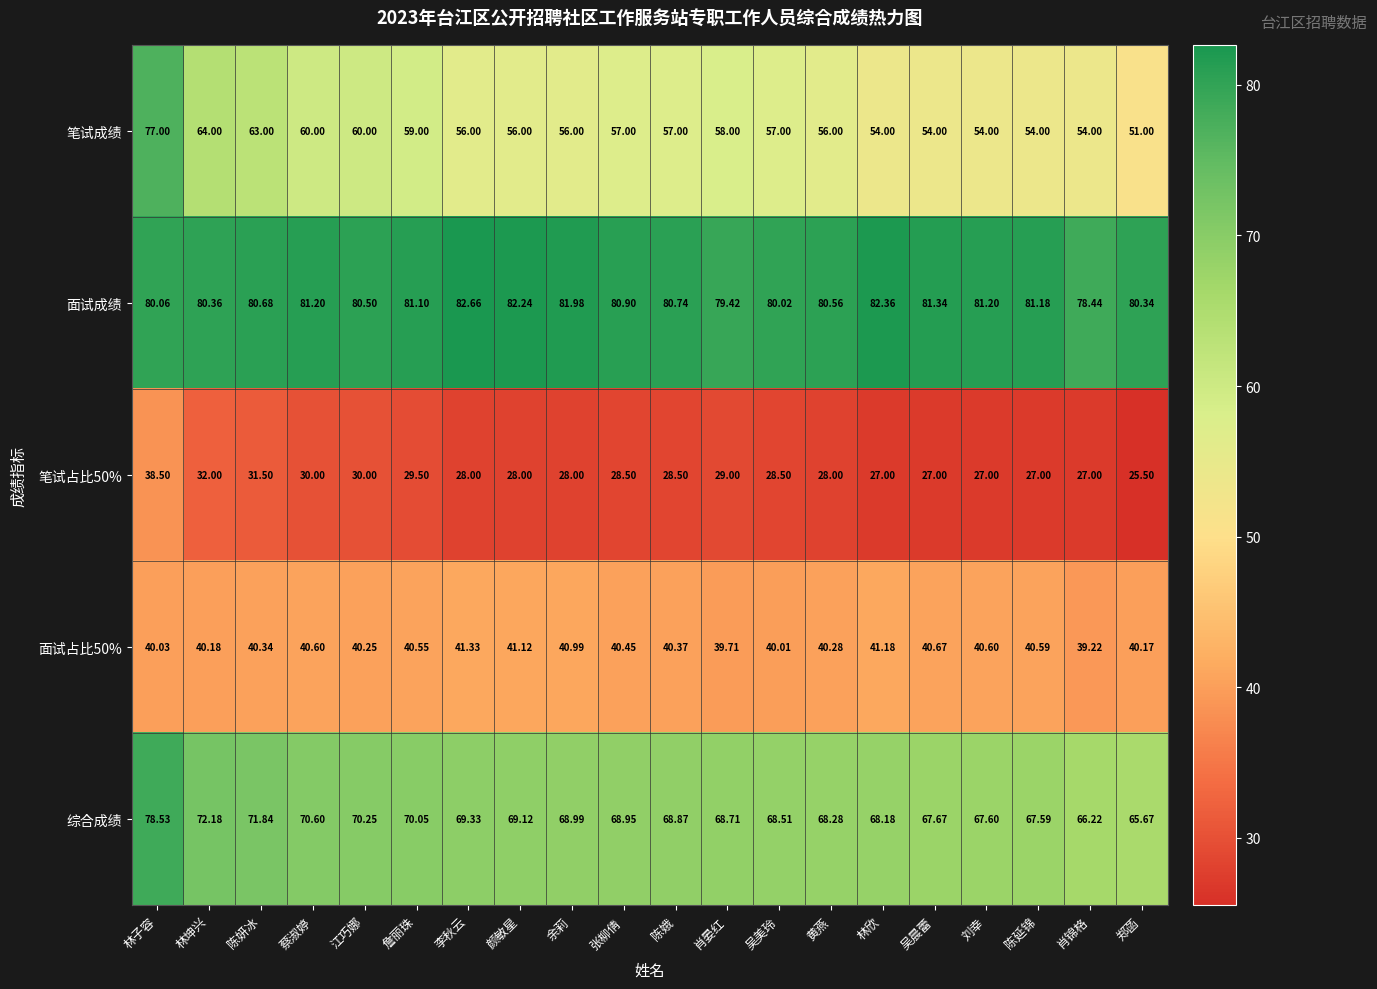

Which label corresponds to the largest value in the chart?

李秋云